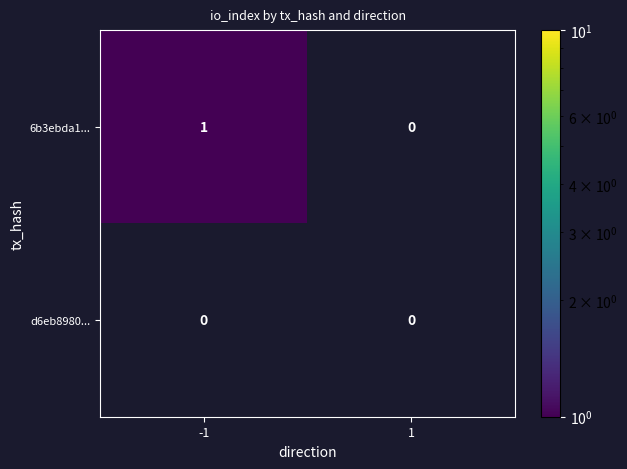

Which series has the widest spread of values?

6b3ebda1...